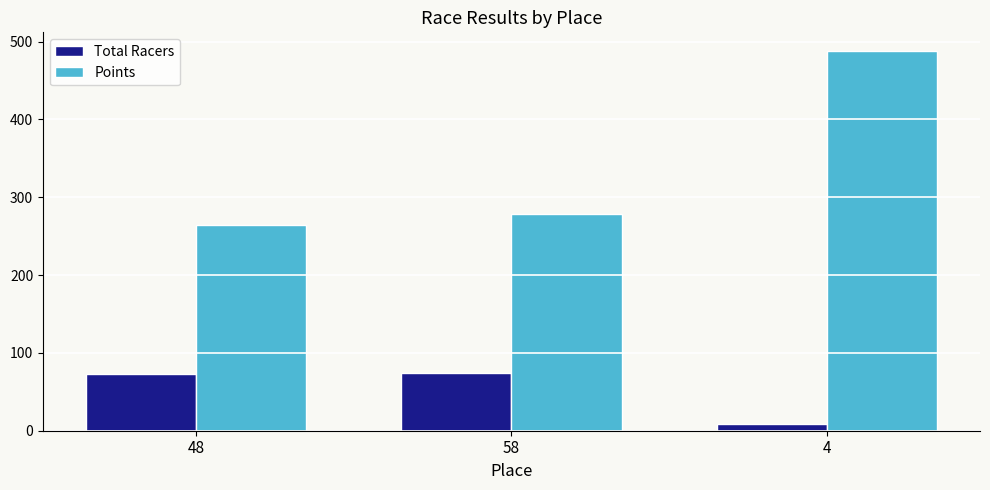

How many groups of bars are there?

3